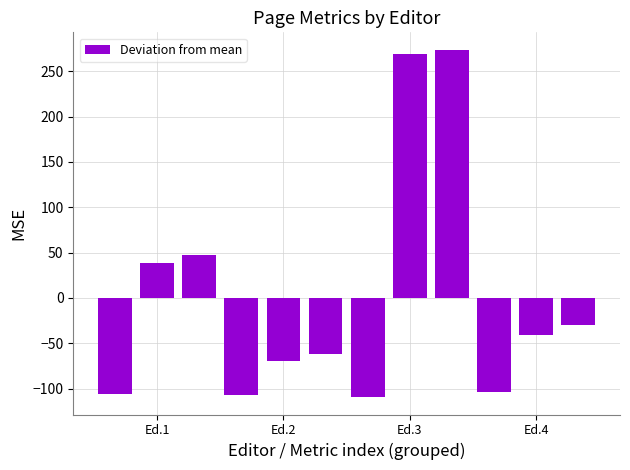

What is the minimum value shown in the chart?

-109.3